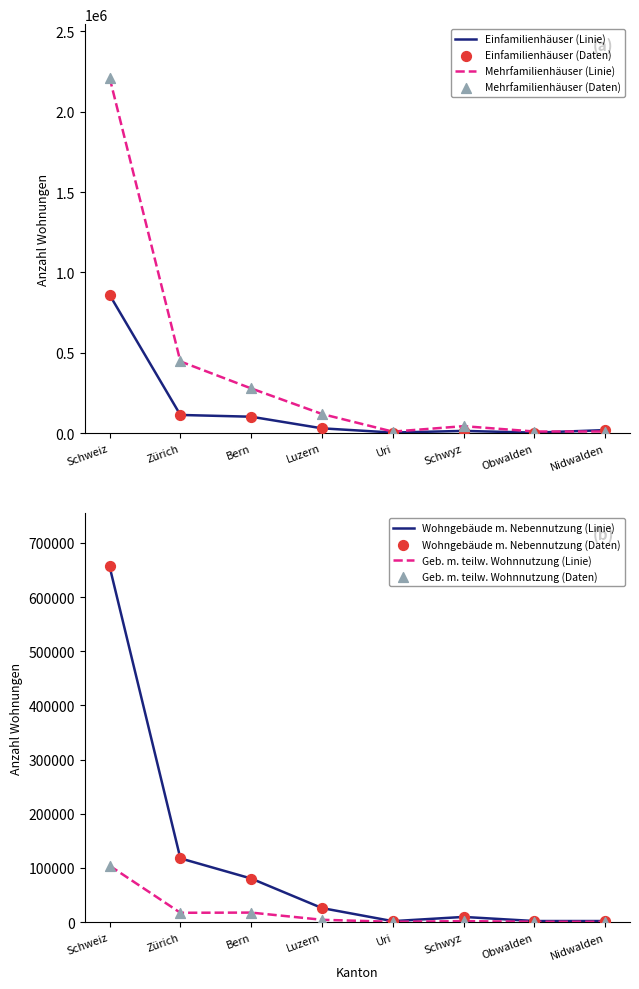

Which series has the largest total across all categories?

Mehrfamilienhäuser